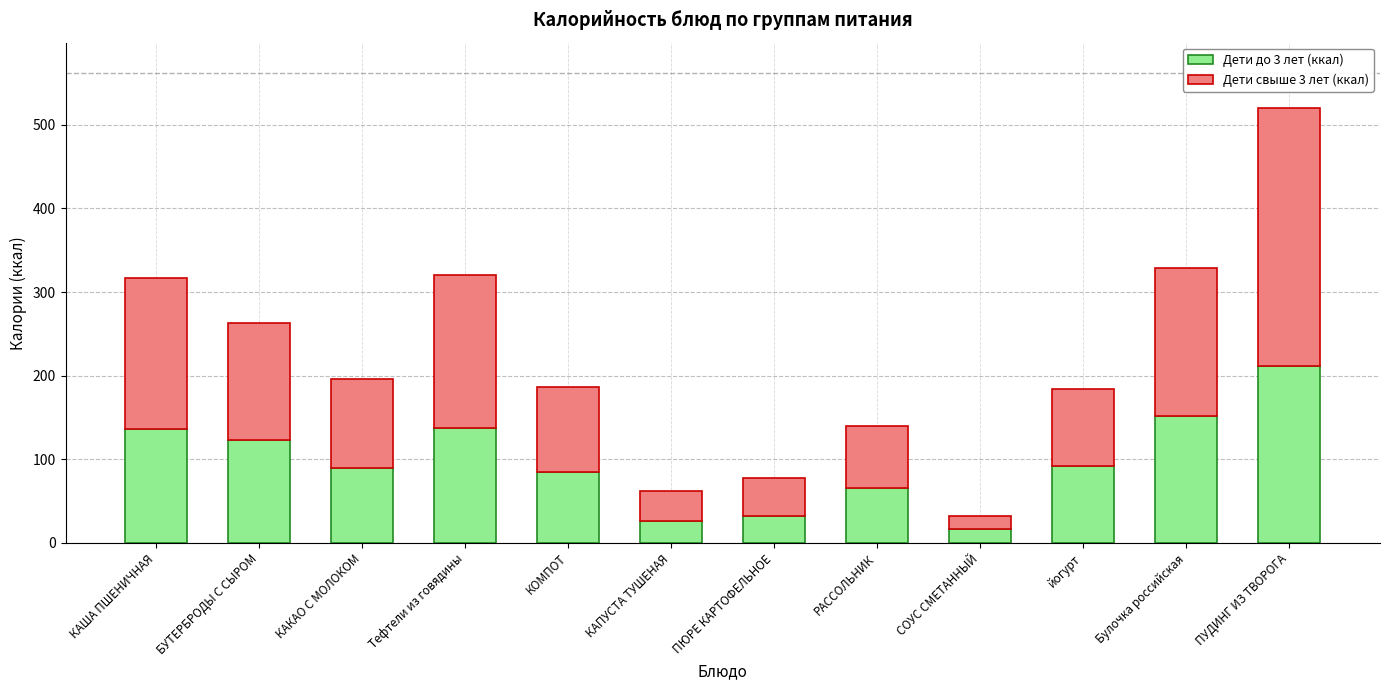

The value of Дети до 3 лет (ккал) at КАША ПШЕНИЧНАЯ is 38.0. True or false?

False